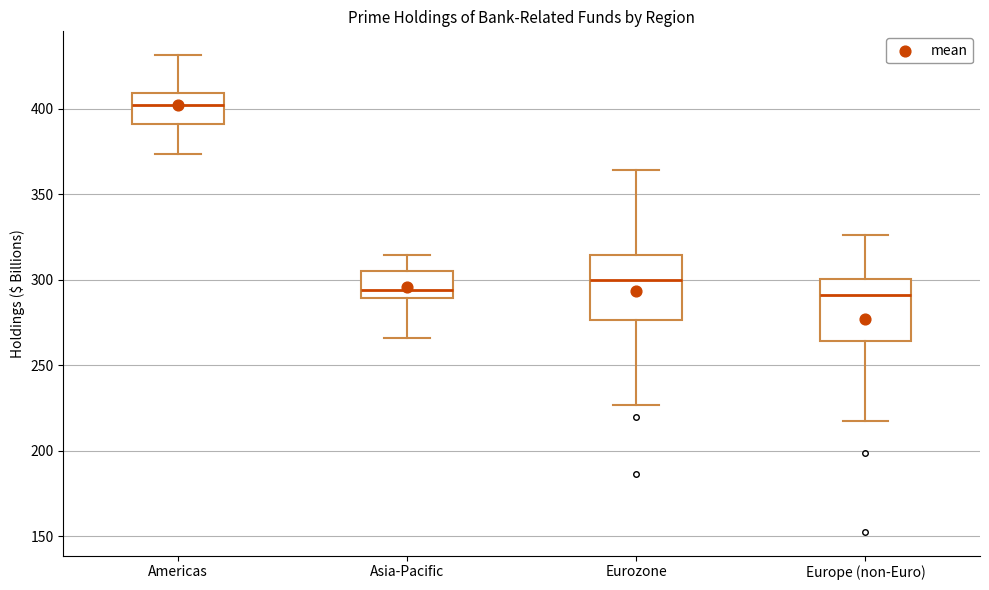

Reading left to right, transcribe this box plot: for each box, give where its median line is, the range the box spans, and where its two whiskers end, as read against the y-axis. The values are not printed on the chart, so give them approximately, as read against the axis.

Americas: median 400, box 390 to 410, whiskers 375 to 430
Asia-Pacific: median 295, box 290 to 305, whiskers 265 to 315
Eurozone: median 300, box 275 to 315, whiskers 225 to 365
Europe (non-Euro): median 290, box 265 to 300, whiskers 215 to 325